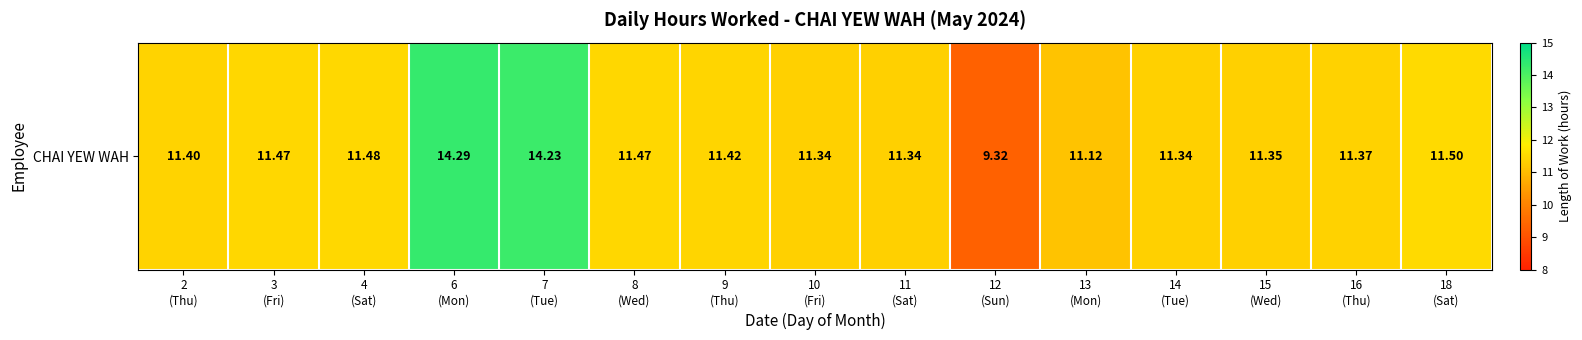

Where does the data first go above 11?

2
(Thu)